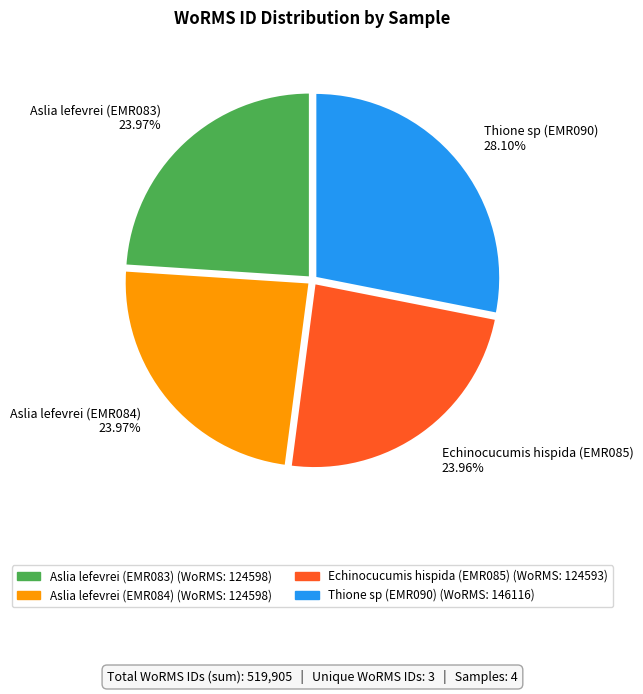

What is the ratio of the value at Thione sp (EMR090) 28.10% to the value at Aslia lefevrei (EMR083) 23.97%?

1.2